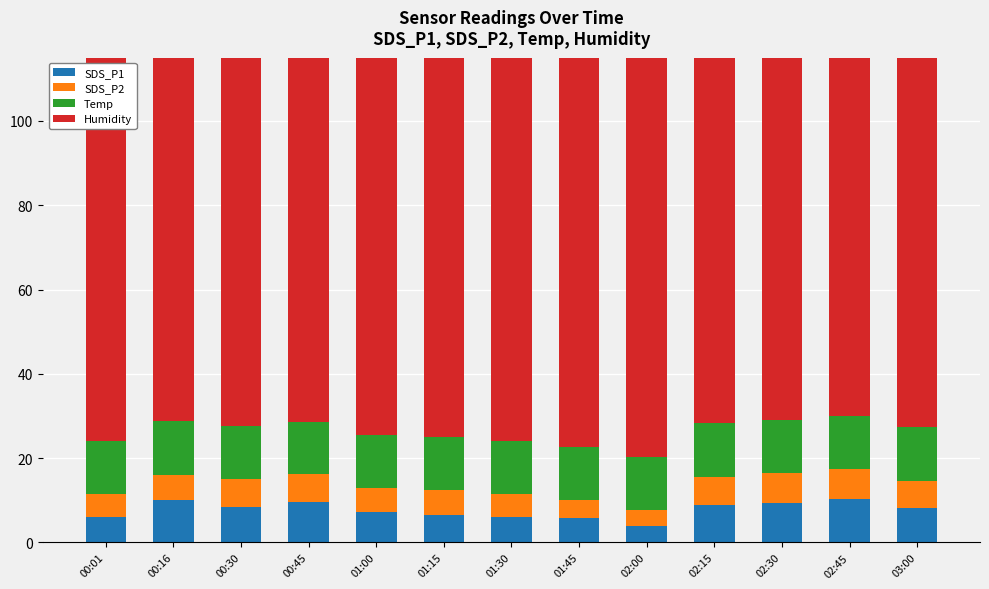

What is the label of the 5th bar from the right?

02:00